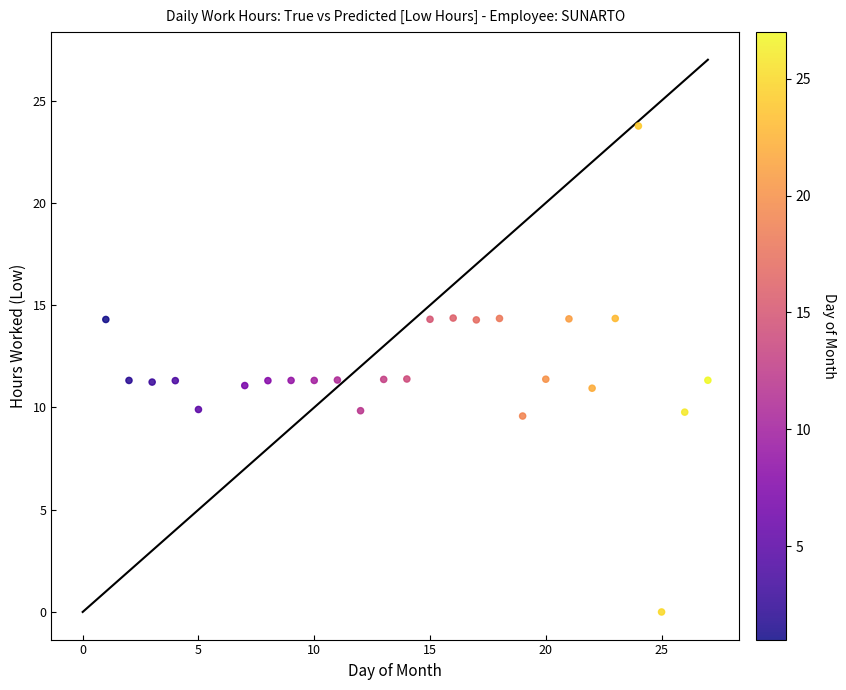

What is the range of X values (max minus min)?

26.0